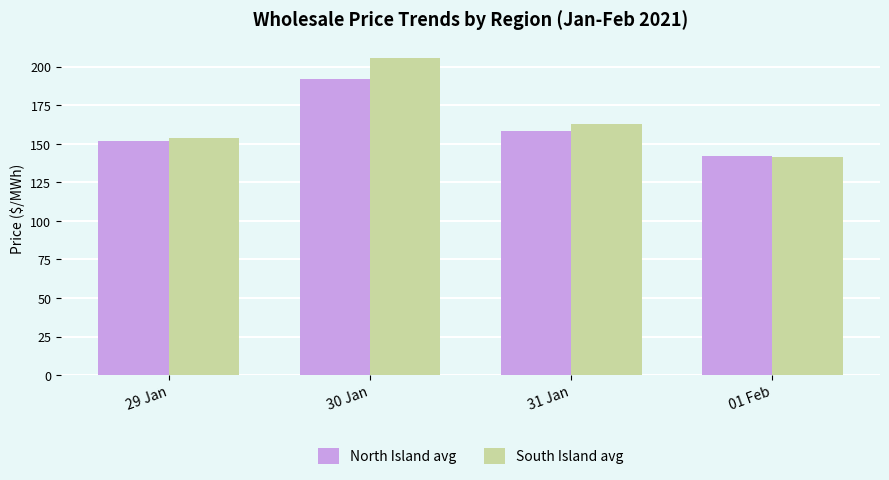

At which label does South Island avg reach its minimum?

01 Feb